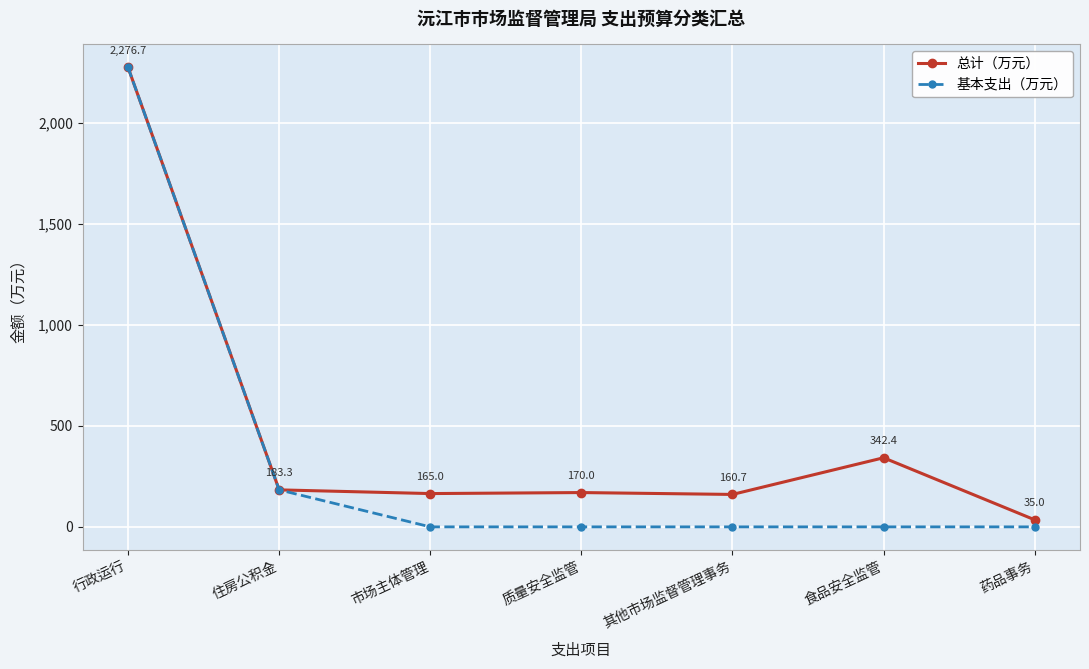

Reading left to right, transcribe all the data shown in this chart.

总计（万元）: 行政运行=2276.7	住房公积金=183.3	市场主体管理=165.0	质量安全监管=170.0	其他市场监督管理事务=160.7	食品安全监管=342.4	药品事务=35.0
基本支出（万元）: 行政运行=2276.7	住房公积金=183.3	市场主体管理=0.0	质量安全监管=0.0	其他市场监督管理事务=0.0	食品安全监管=0.0	药品事务=0.0